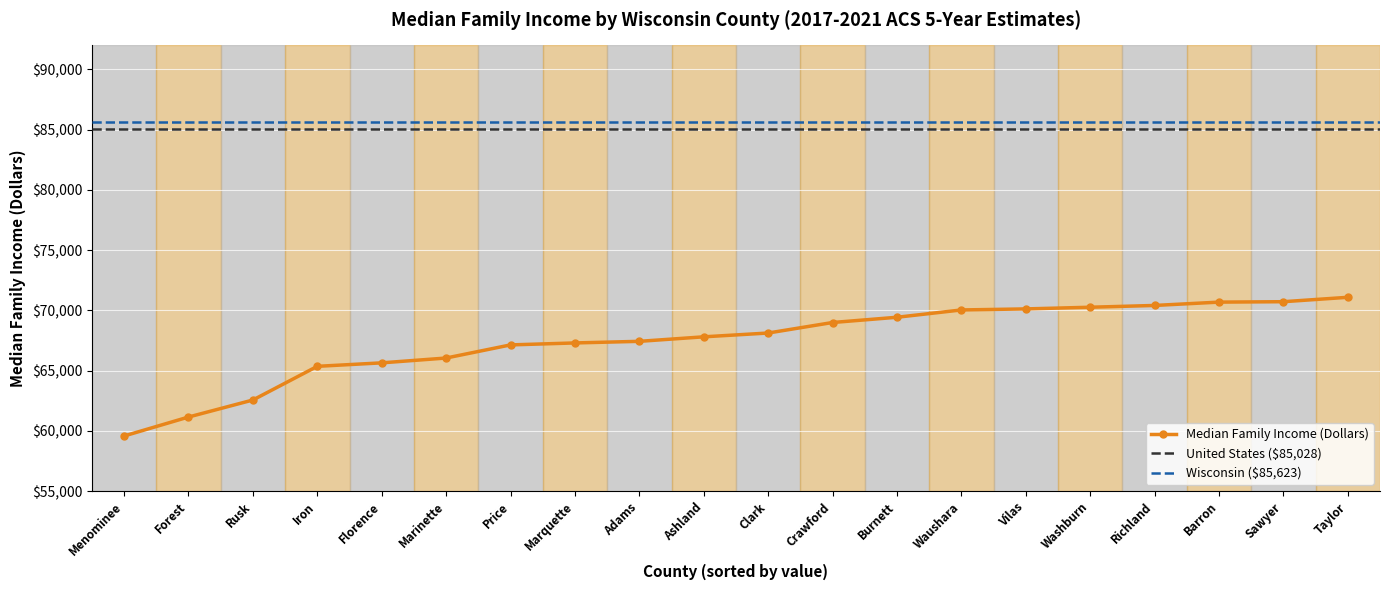

Where does the data first go above 68129?

Crawford